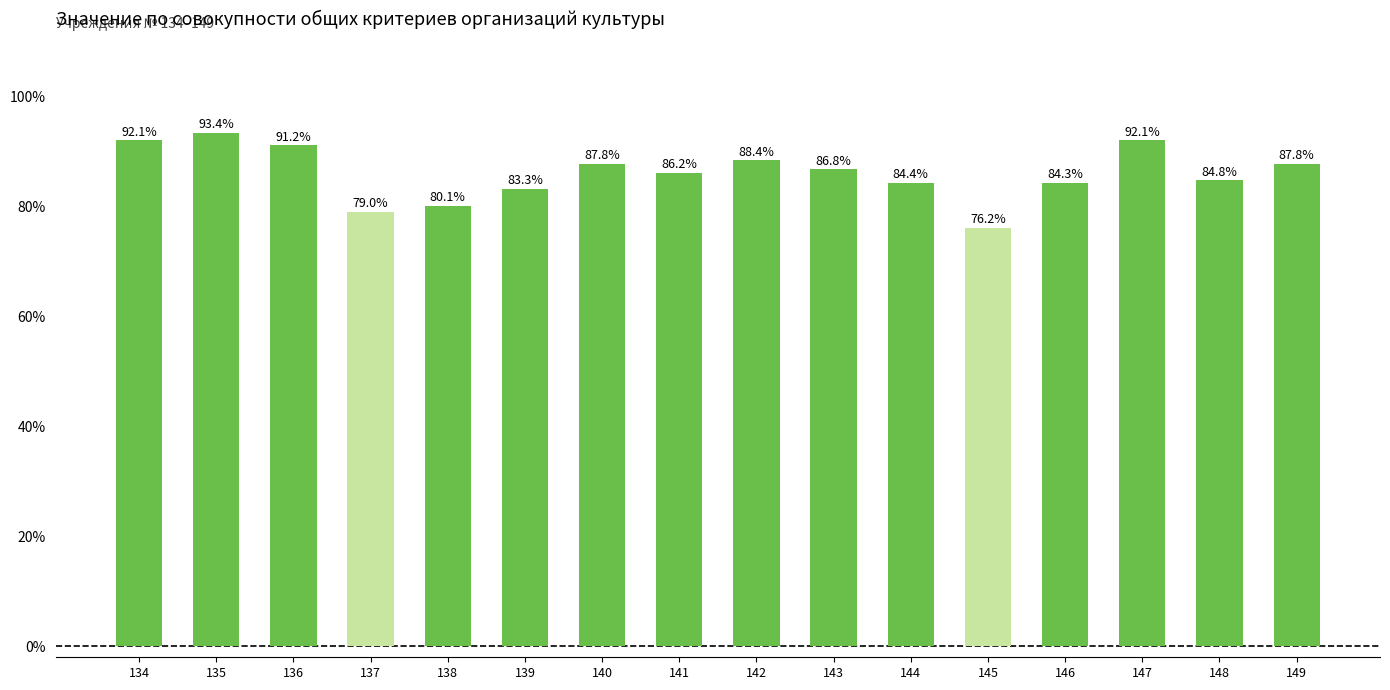

At which category does the chart reach its minimum across all series?

145